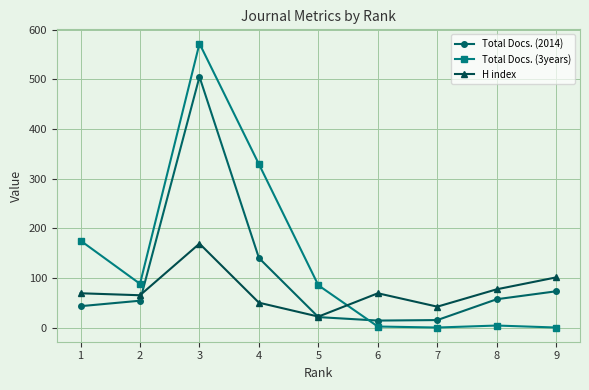

Between 7 and 9, which series saw the biggest shift?

H index